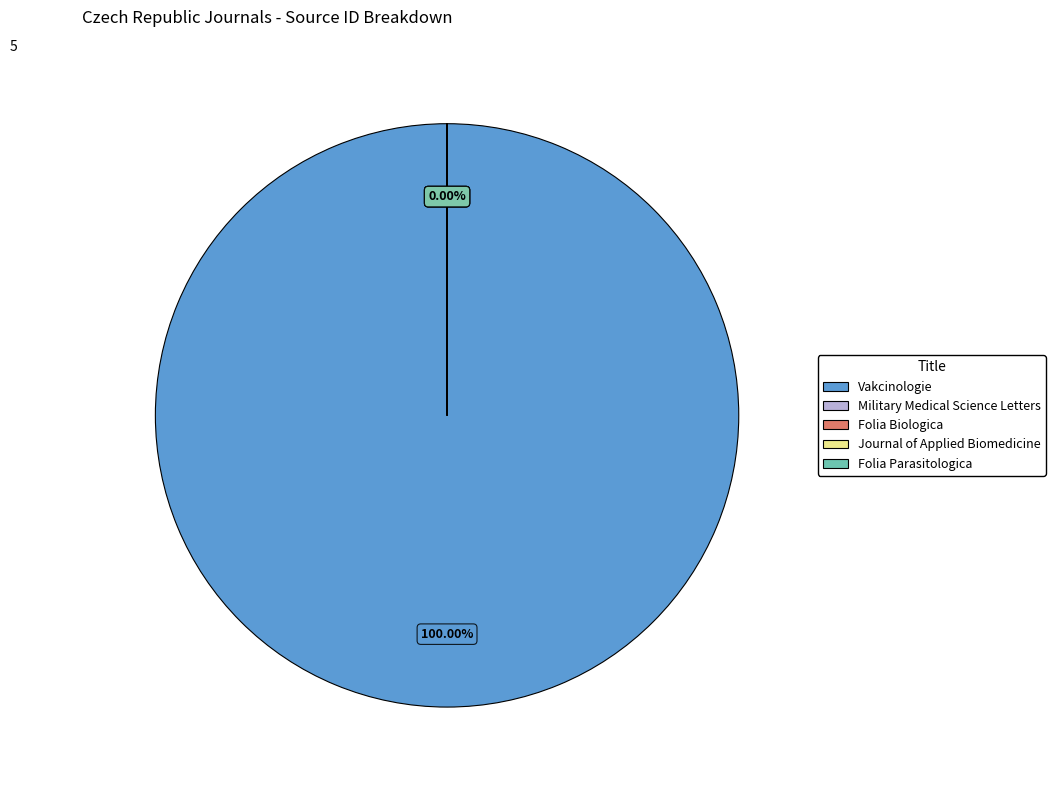

How many slices are in this pie chart?

5